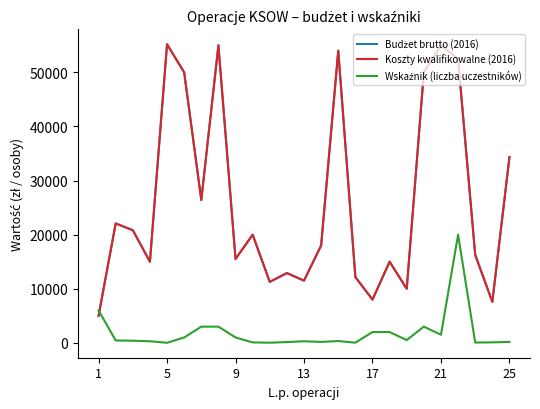

Does the chart display data point markers on the line(s)?

No